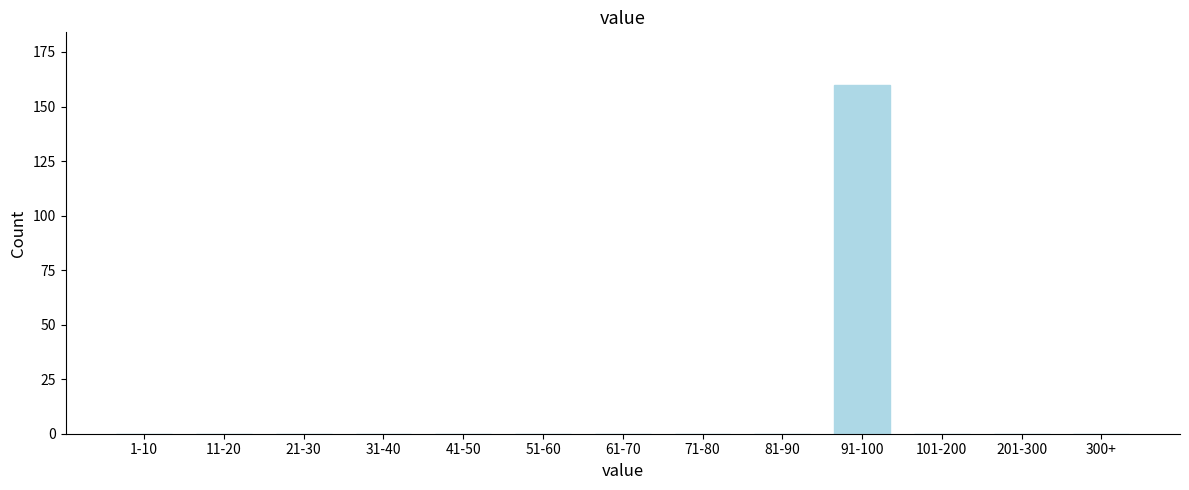

Reading left to right, what are all the values shown in this chart?

1-10=0	11-20=0	21-30=0	31-40=0	41-50=0	51-60=0	61-70=0	71-80=0	81-90=0	91-100=160	101-200=0	201-300=0	300+=0